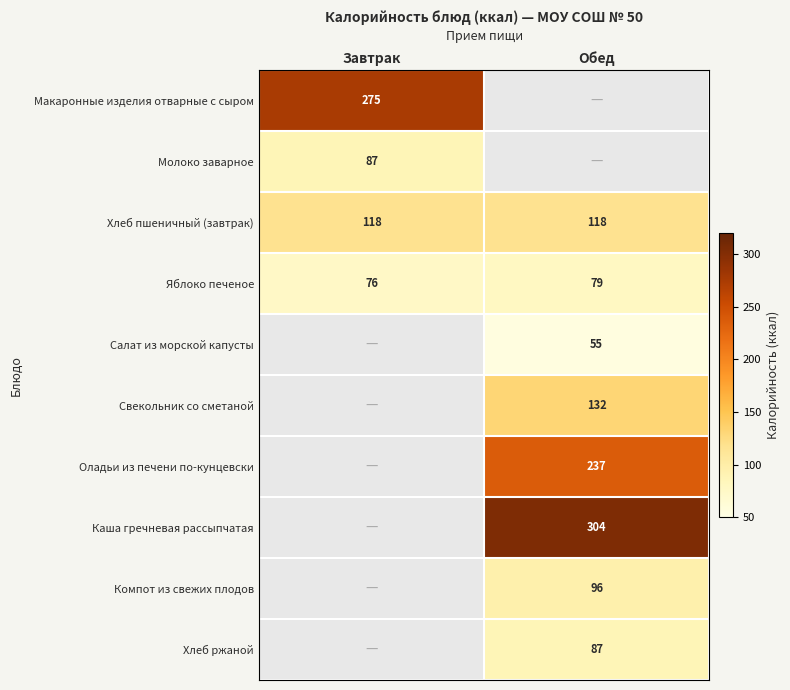

The Молоко заварное series shows 87 at Завтрак. True or false?

True